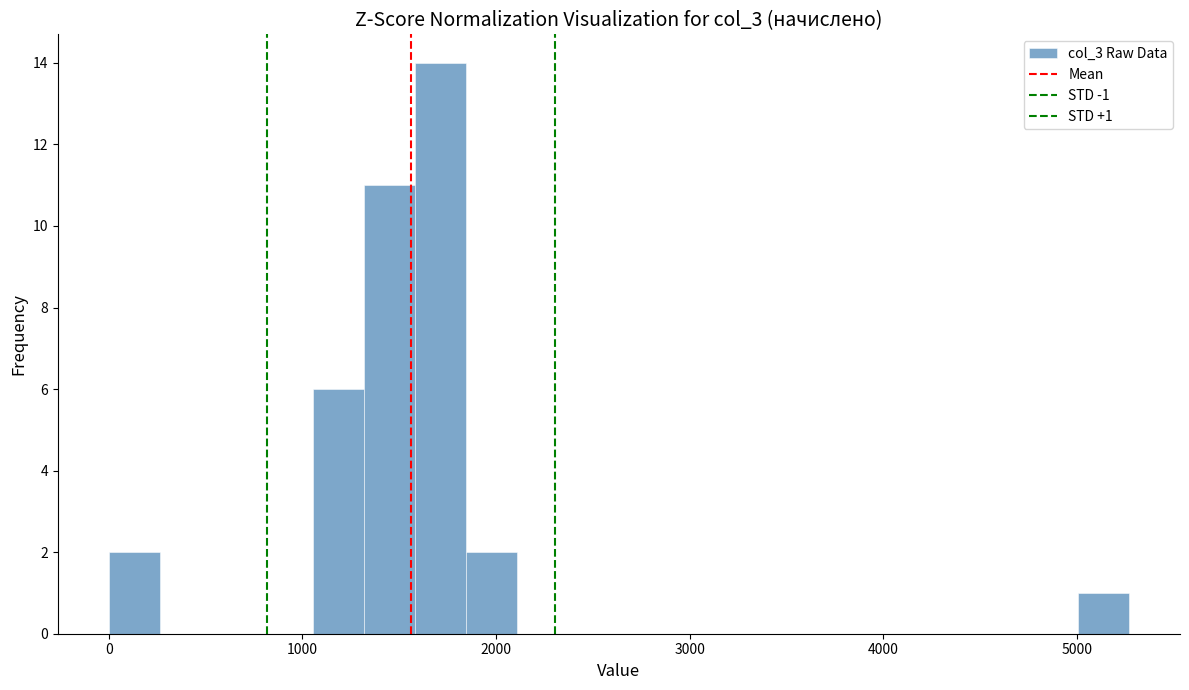

Read against the x-axis, roughly where is the centre of the tallest bar?

1700